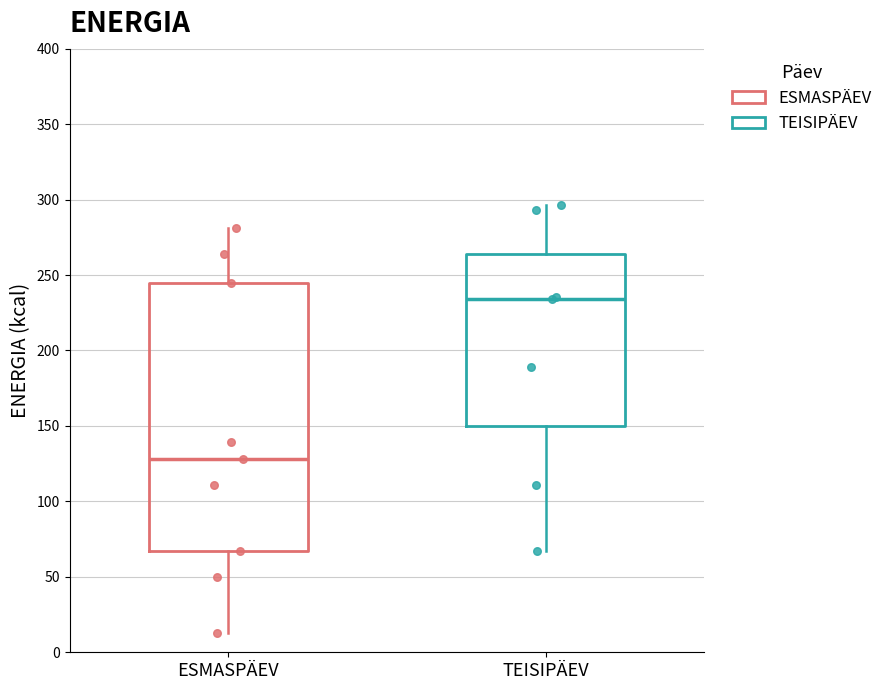

Which box is the tallest, from its lower edge to its upper edge?

ESMASPÄEV